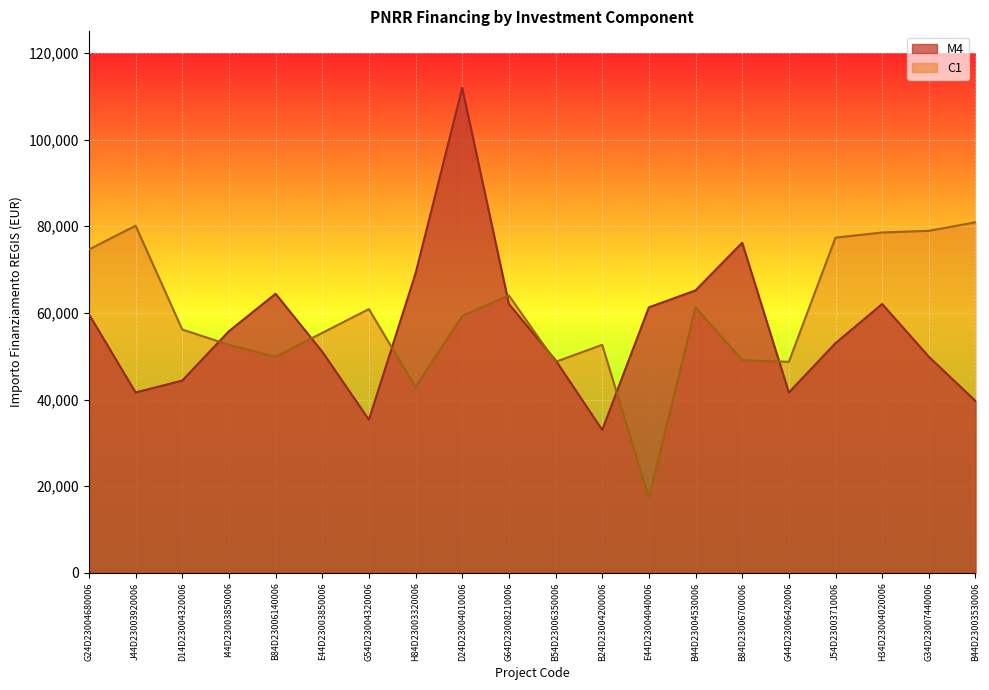

What is the value of the C1 point at the 16th from the left?

48707.7